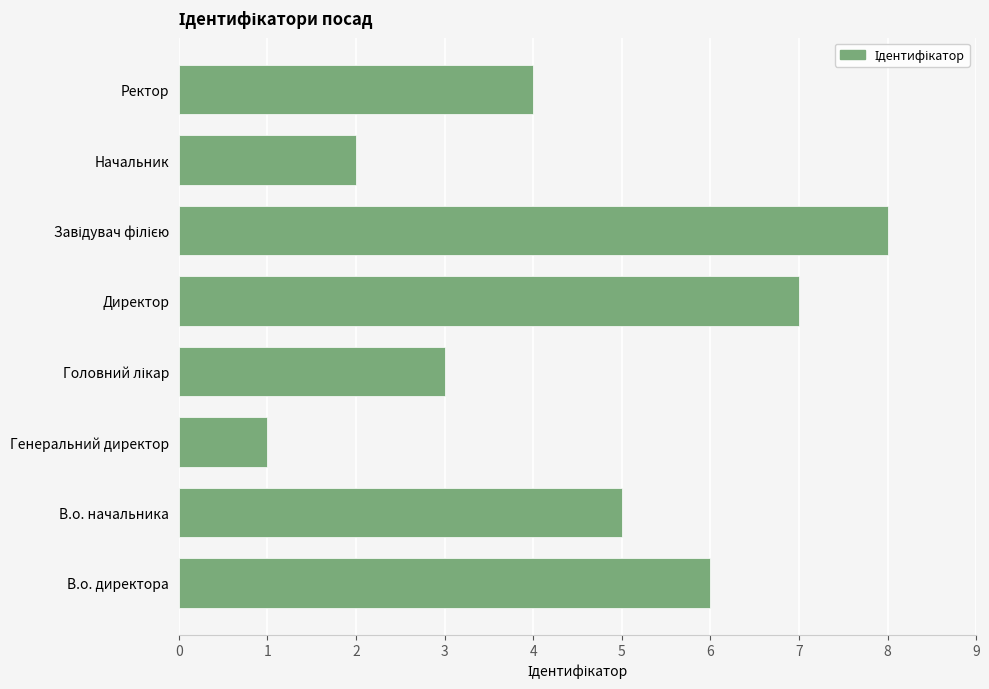

How many categories are shown in the chart?

8